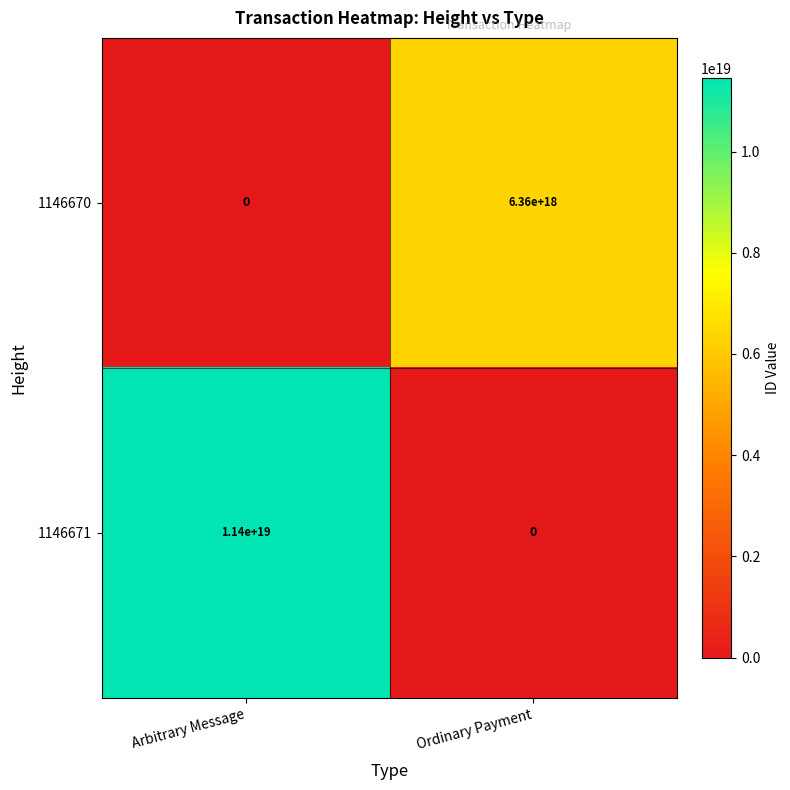

Which series has the largest total across all categories?

1146671